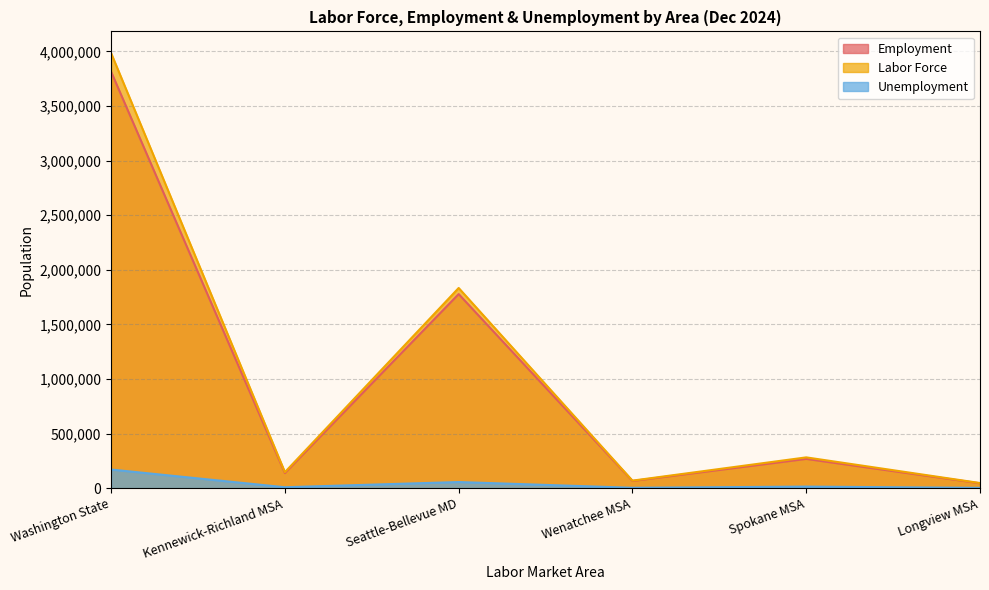

Does the chart have visible grid lines?

Yes